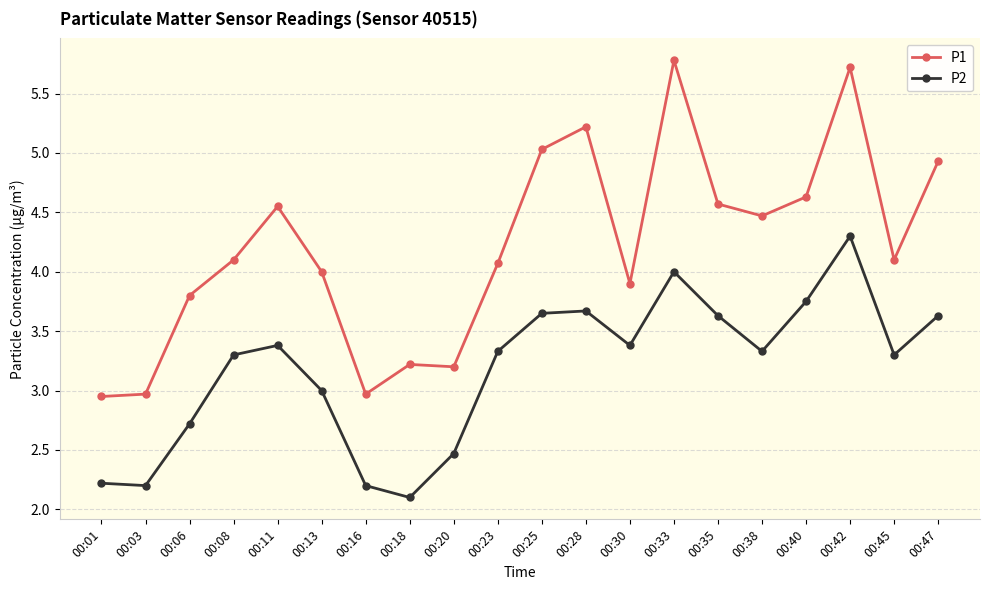

Which series changed the most between 00:13 and 00:18?

P2